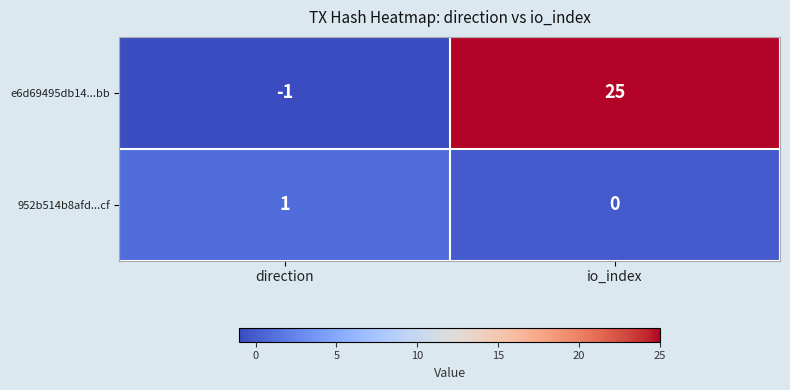

What is the minimum value shown in the chart?

-1